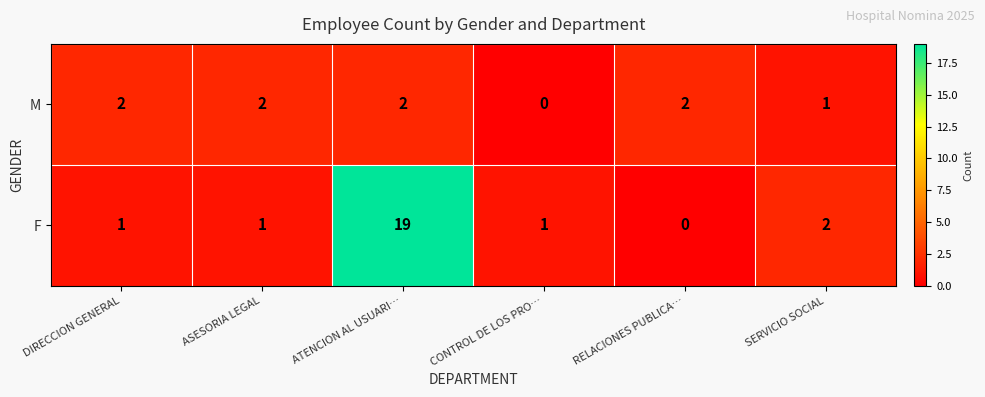

Which series has the largest total across all categories?

F